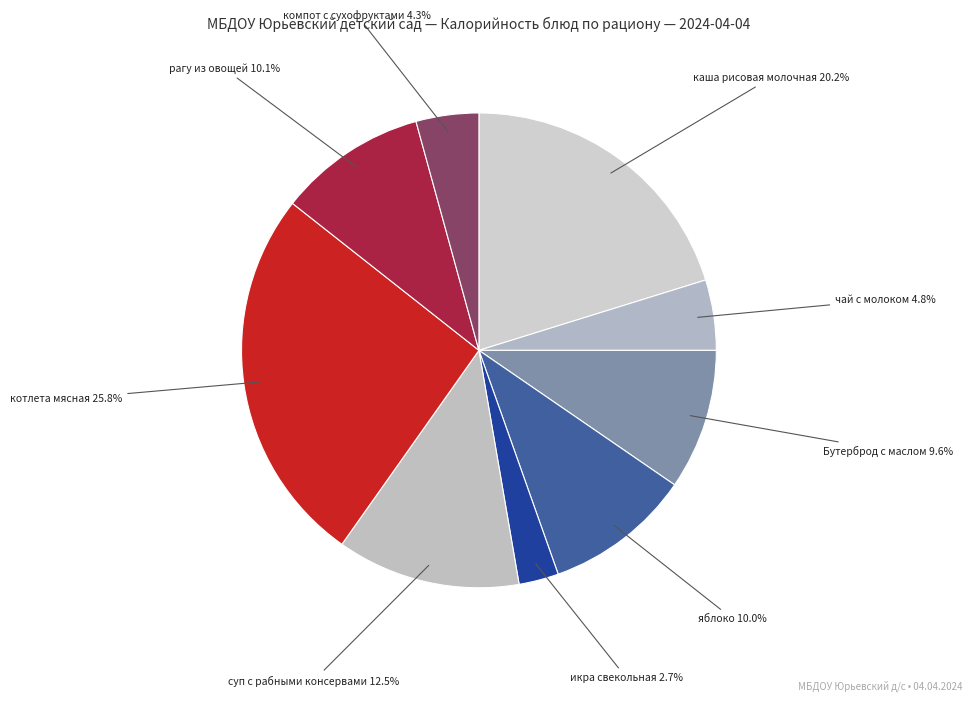

Which has a higher value, чай с молоком or Бутерброд с маслом?

Бутерброд с маслом